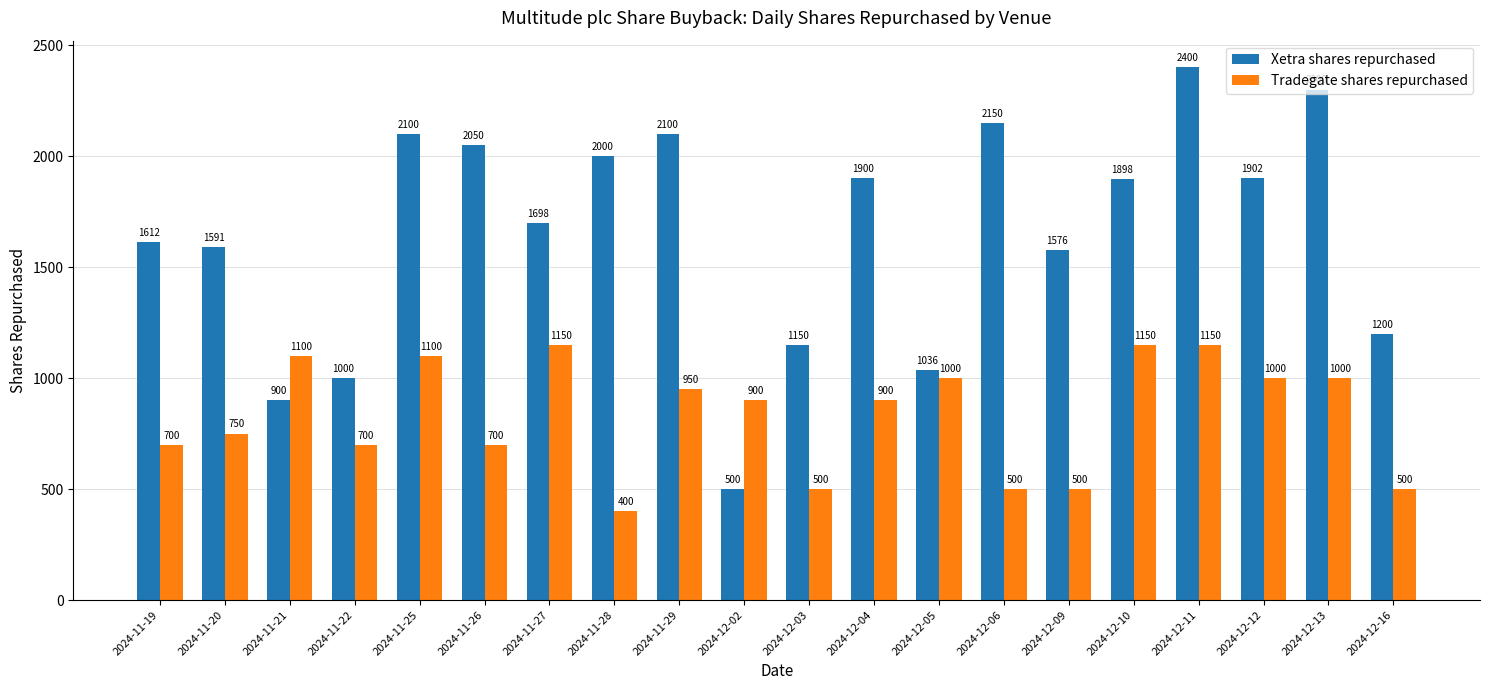

How many distinct data groups are displayed?

2